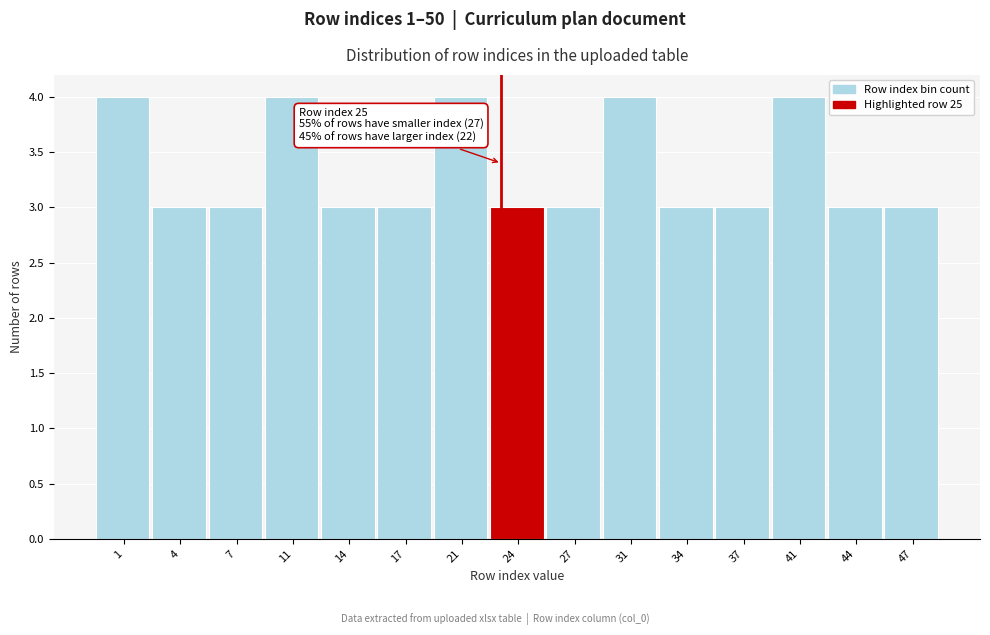

Reading left to right, transcribe all the data shown in this chart.

4	3	3	4	3	3	4	3	3	4	3	3	4	3	3